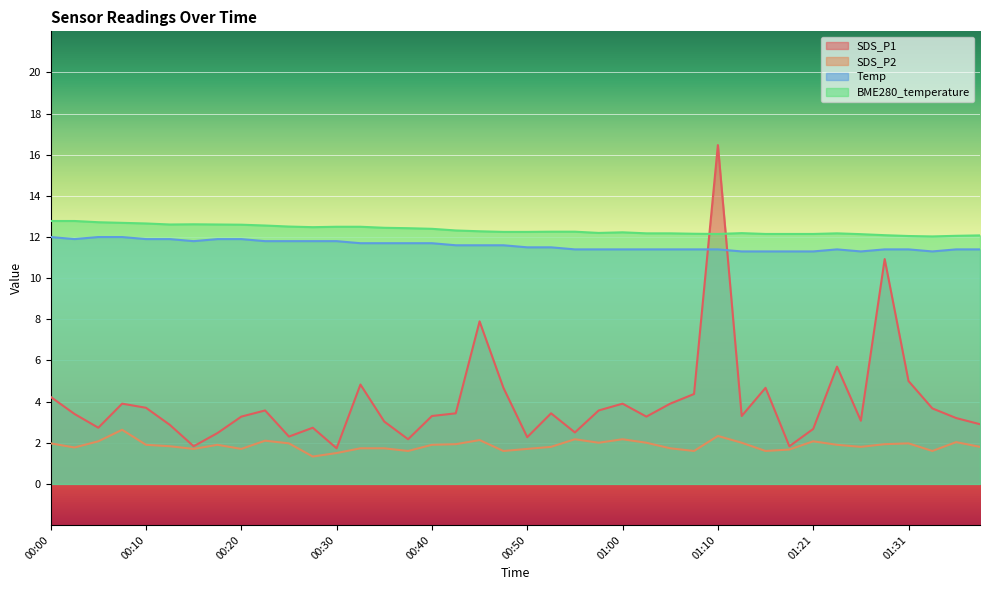

The value of SDS_P2 at 01:23 is 0.6. True or false?

False